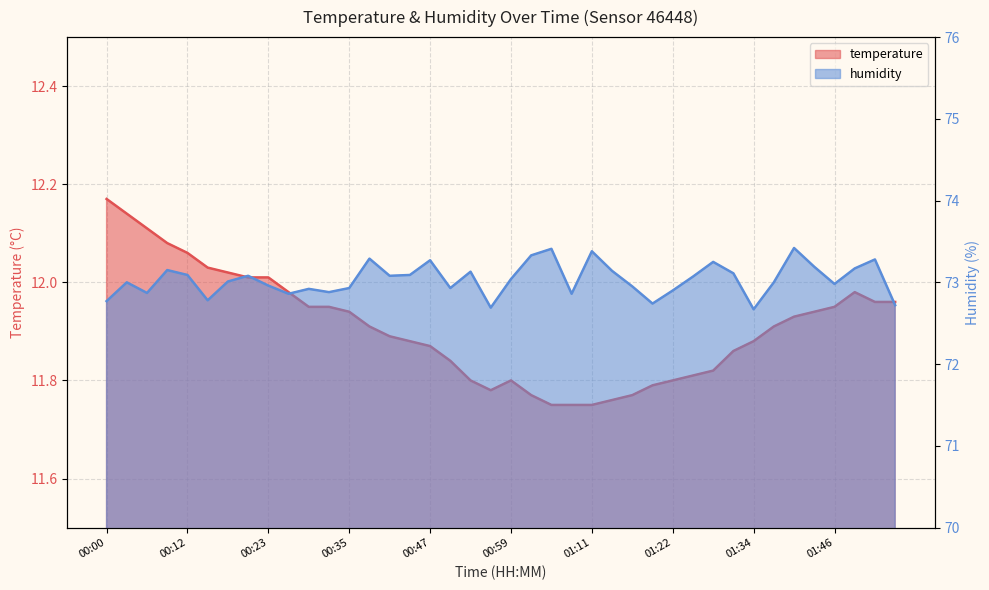

How many lines are shown in the chart?

2